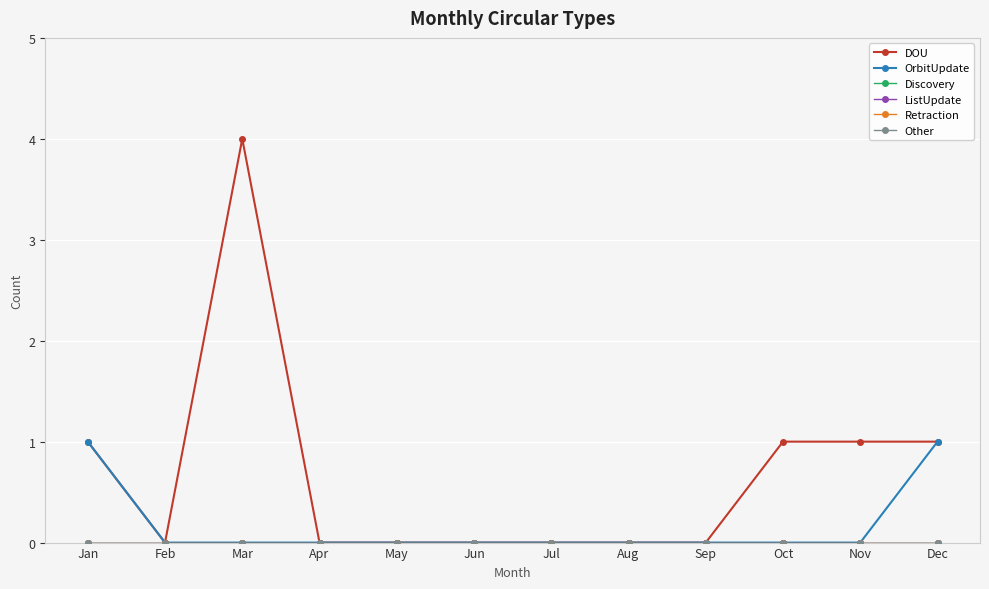

Does the chart have visible grid lines?

Yes